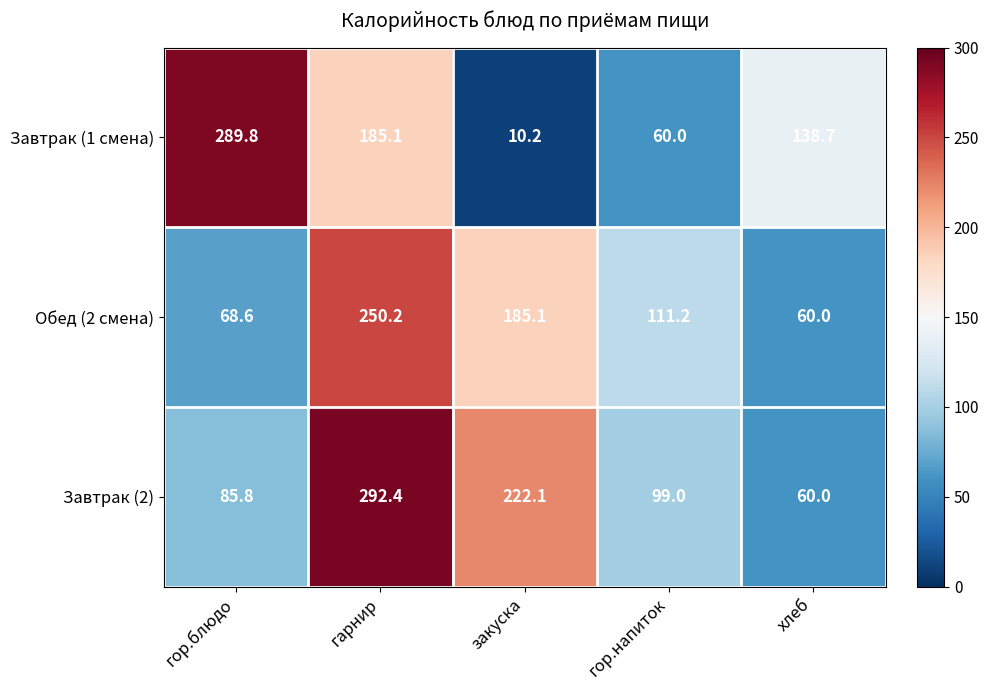

True or false: Завтрак (2) has a value of 170.9 at гор.напиток.

False